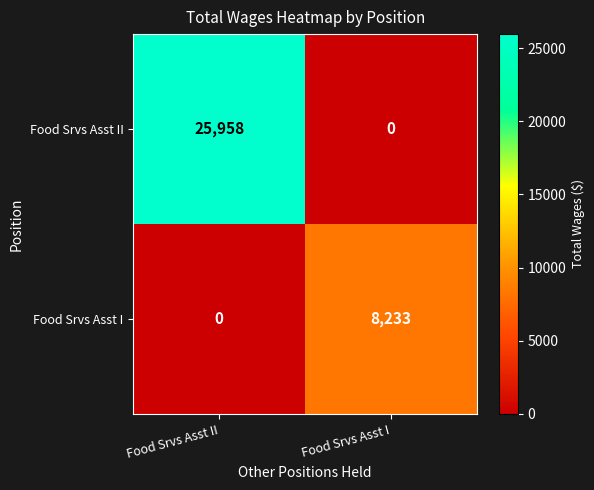

Reading left to right, list all the values displayed in this chart.

Food Srvs Asst II: 25958	0
Food Srvs Asst I: 0	8233